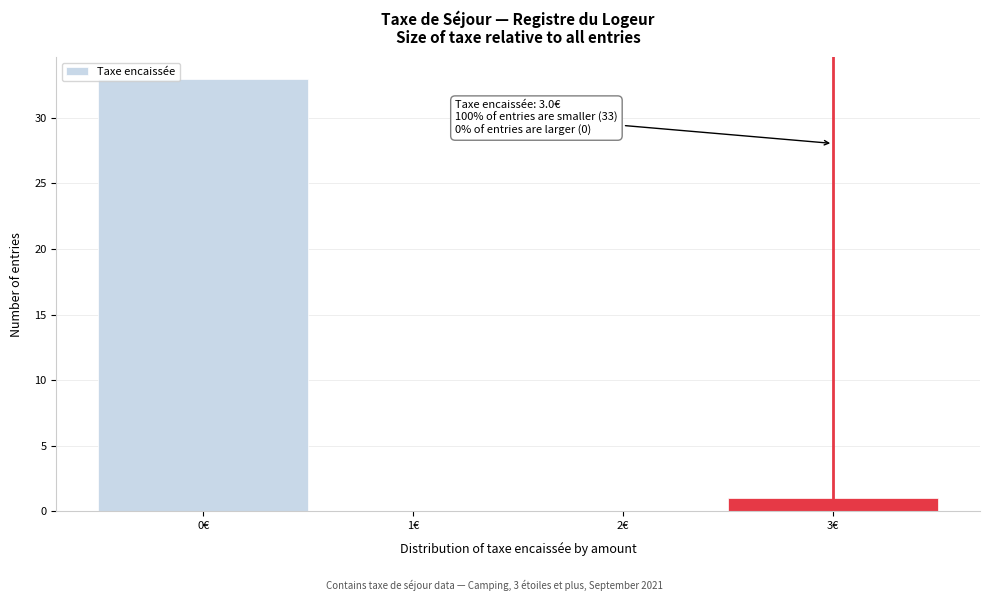

Over which range of the x-axis is the bar tallest?

-0.5 to 0.5